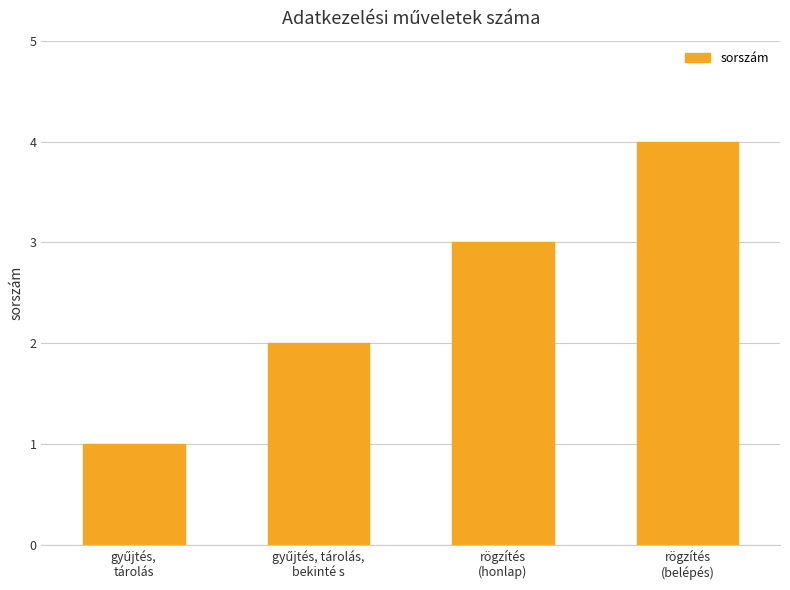

What is the difference between the maximum and minimum values?

3